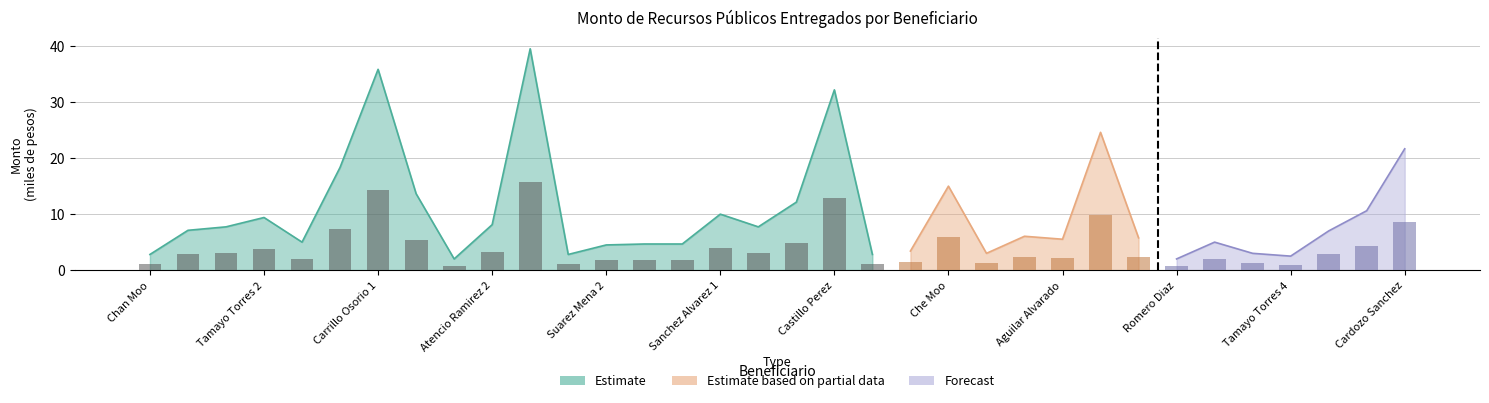

What is the label of the 18th bar from the left?

Sanchez Alvarez 2